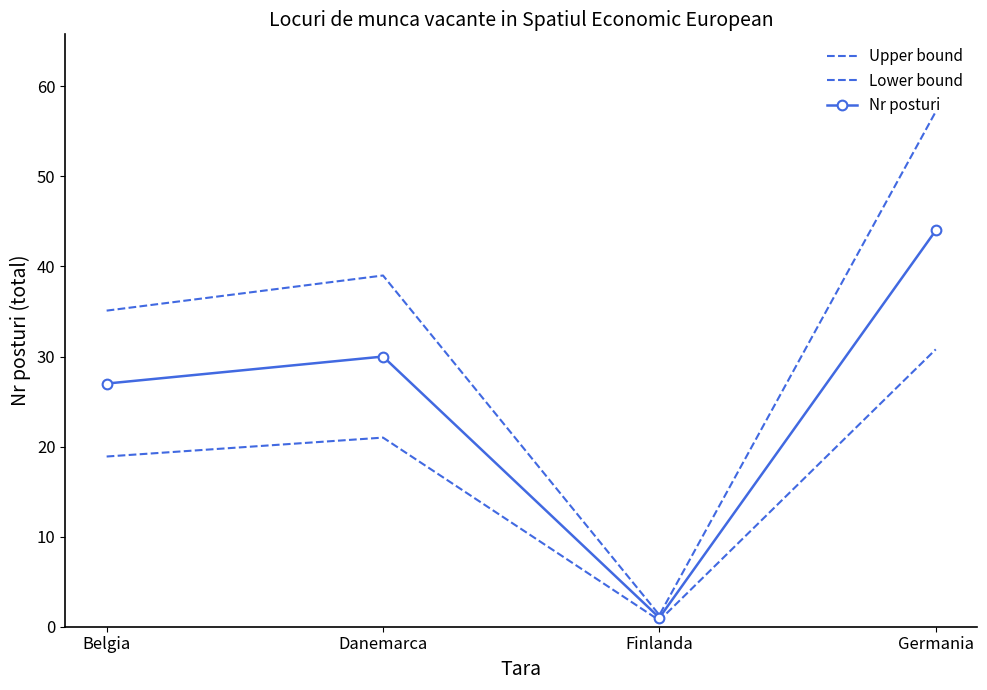

Is it true that Upper bound equals 16.6 at Germania?

False